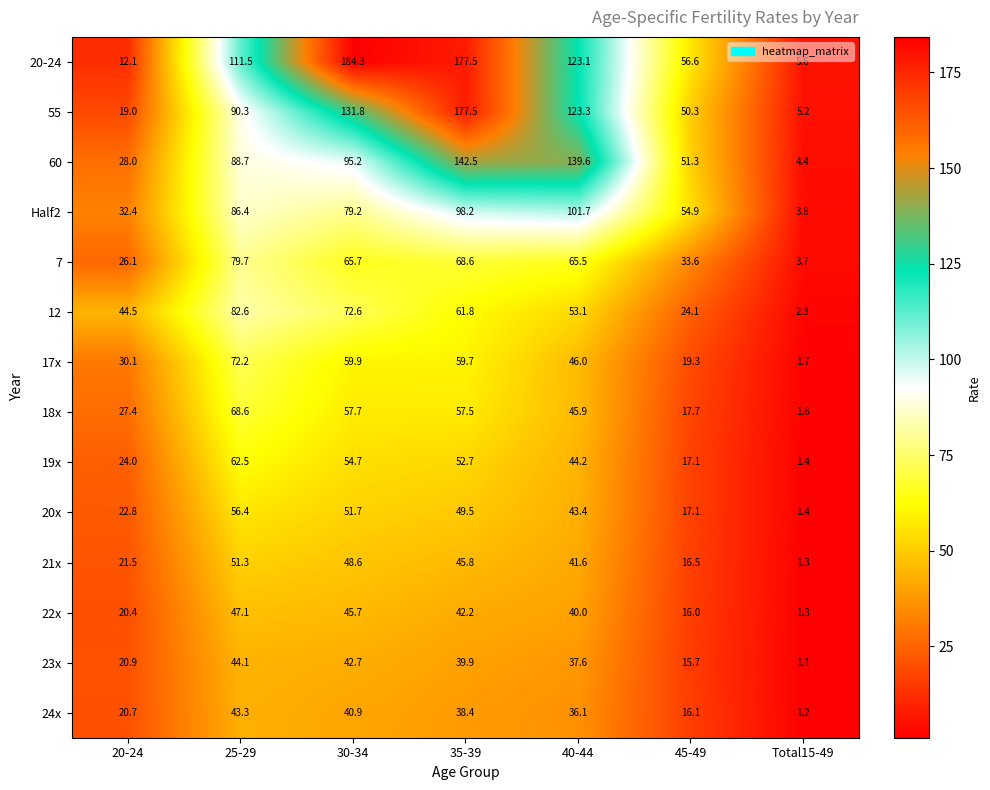

At how many categories does at least one series exceed 7?

6